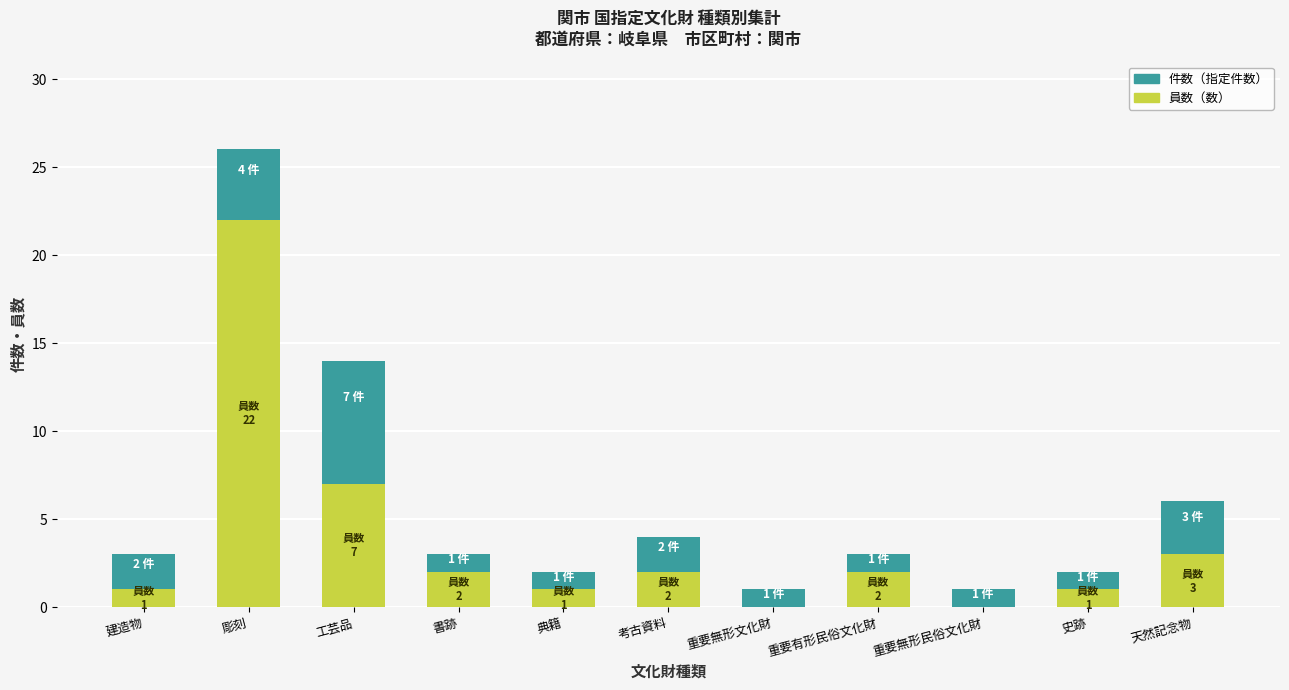

What is the total value across all series at 書跡?

3